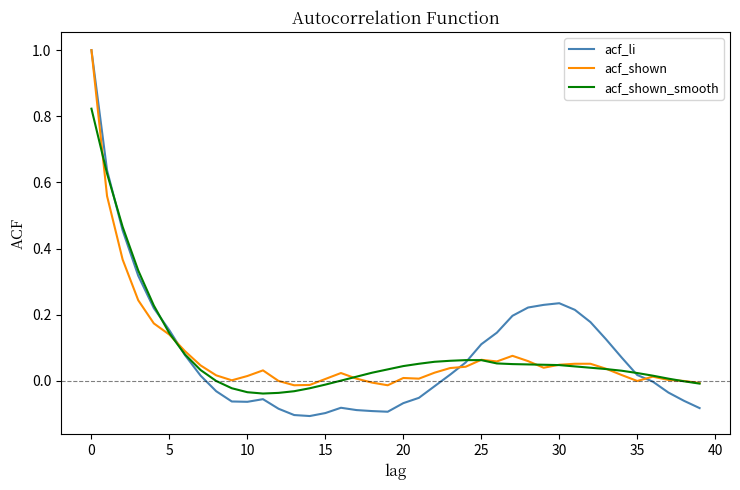

Which series has the widest spread of values?

acf_li